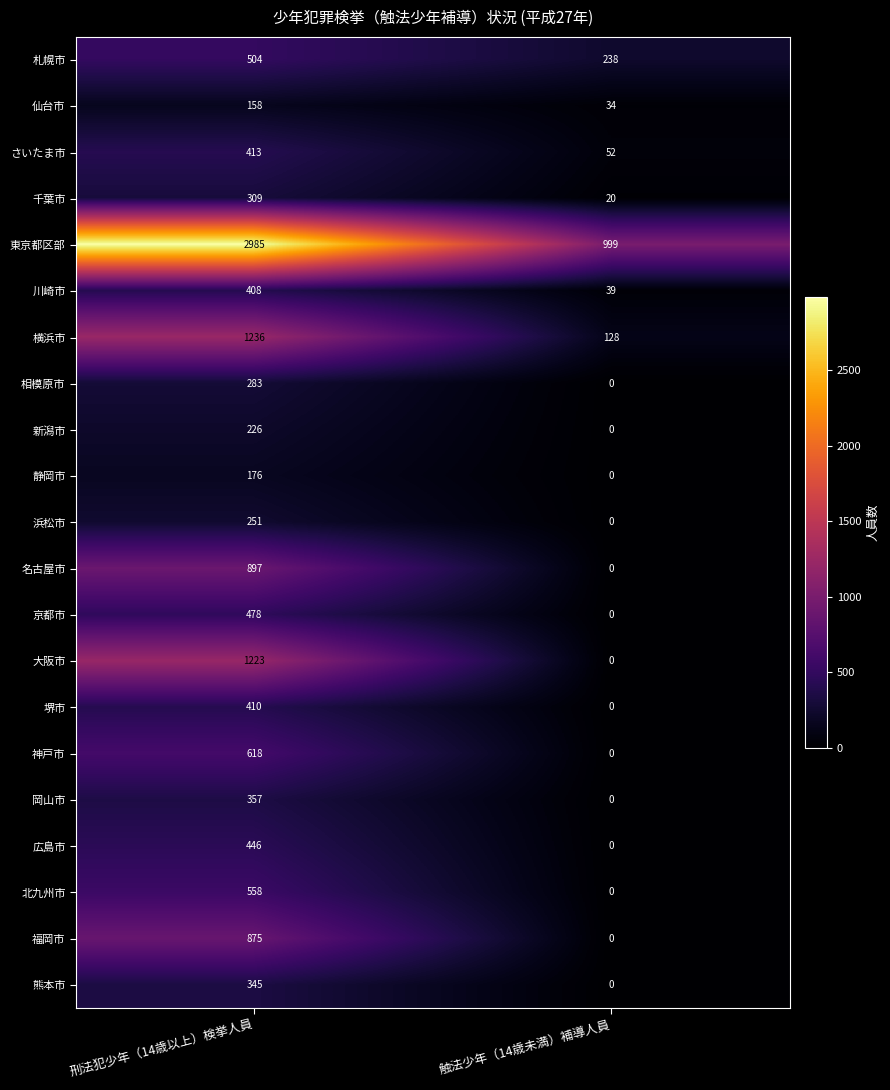

What is the total value across all series at 触法少年（14歳未満）補導人員?

1510